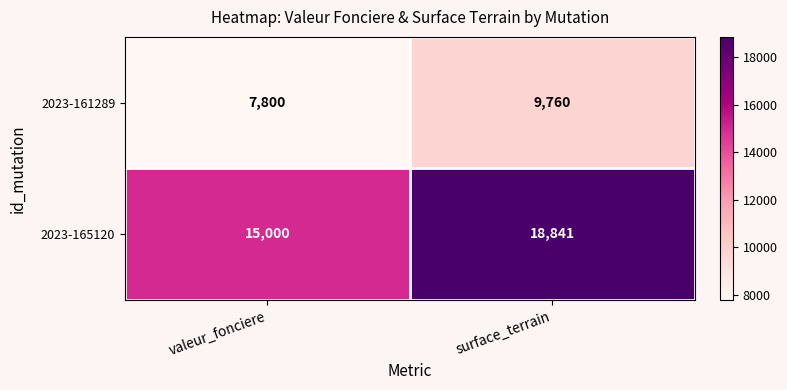

Is it true that 2023-161289 equals 9760 at surface_terrain?

True